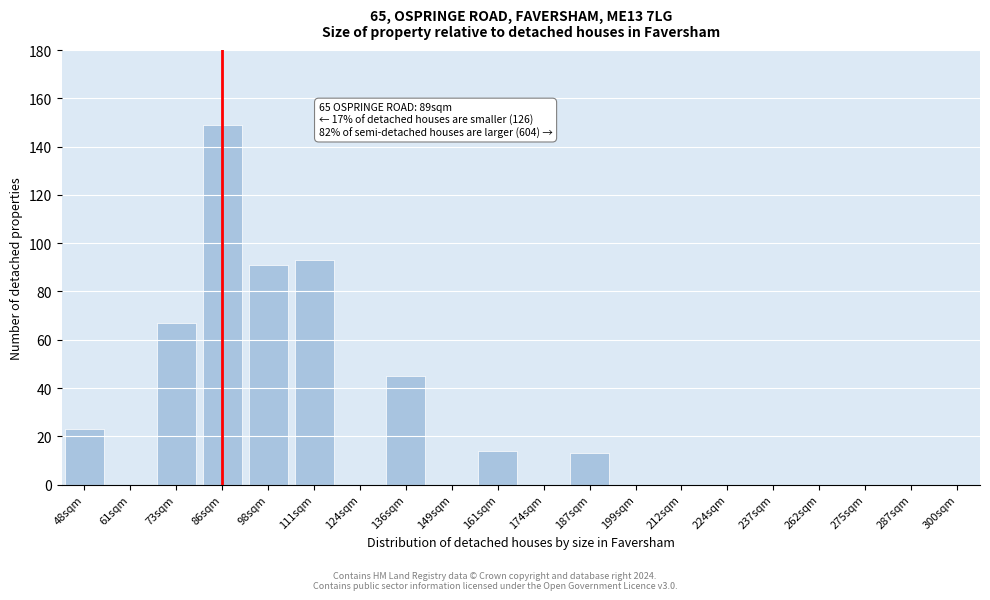

Reading right to left, list all the values displayed in this chart.

300sqm=0	287sqm=0	275sqm=0	262sqm=0	237sqm=0	224sqm=0	212sqm=0	199sqm=0	187sqm=13	174sqm=0	161sqm=14	149sqm=0	136sqm=45	124sqm=0	111sqm=93	98sqm=91	86sqm=149	73sqm=67	61sqm=0	48sqm=23